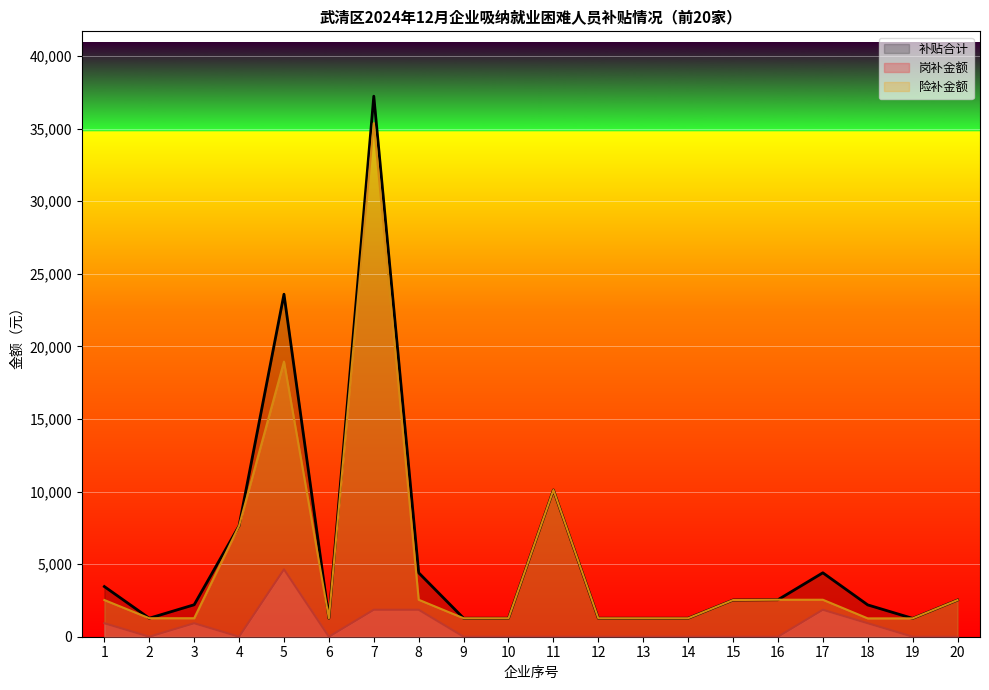

How many positive values does the 岗补金额 series have?

7